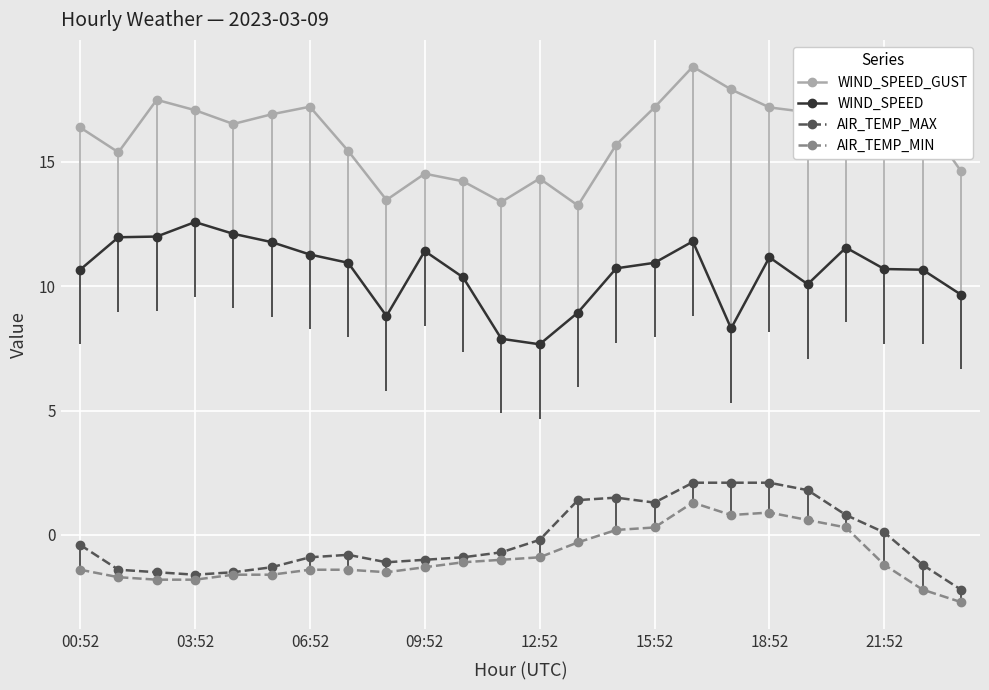

True or false: WIND_SPEED and WIND_SPEED_GUST intersect in this chart.

False